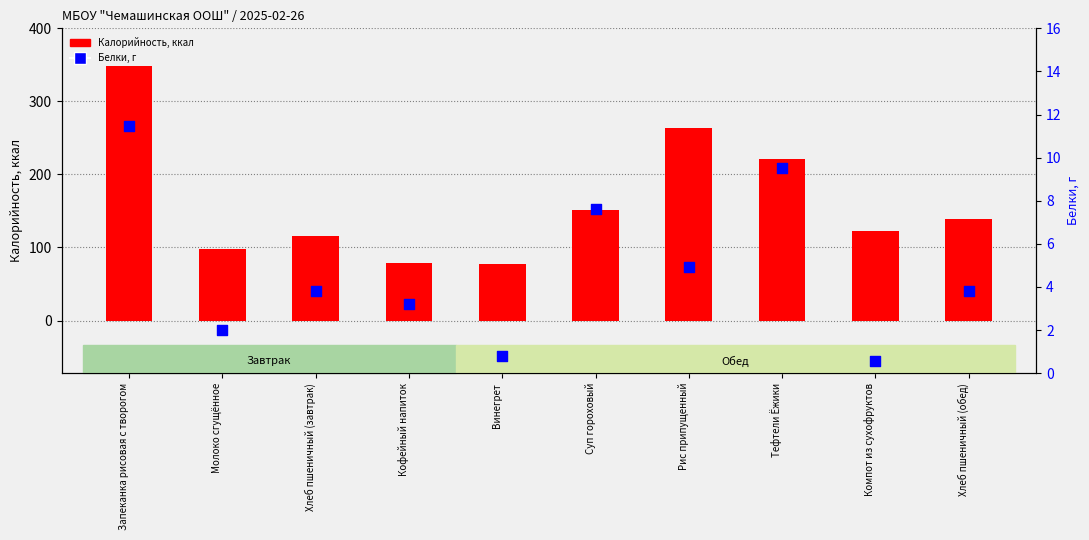

At how many categories does at least one series exceed 99?

7